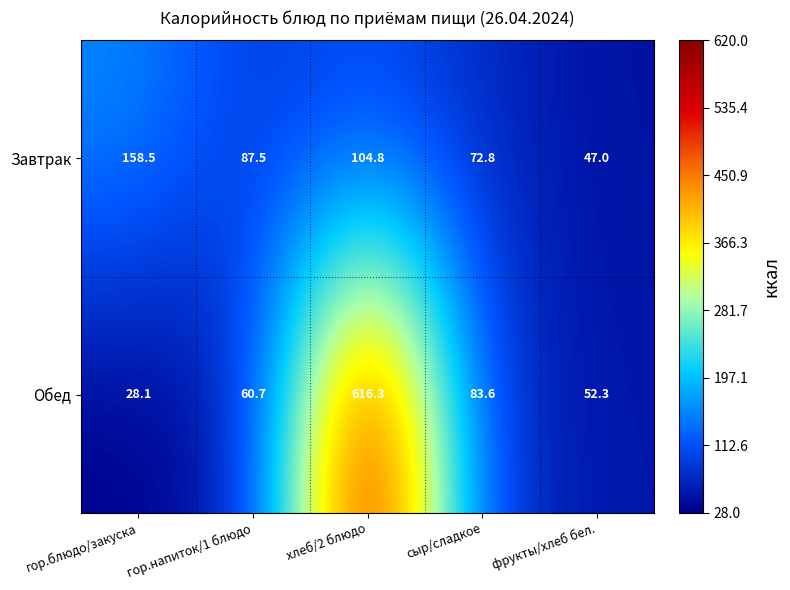

Where does the Завтрак series first go above 87?

гор.блюдо/закуска